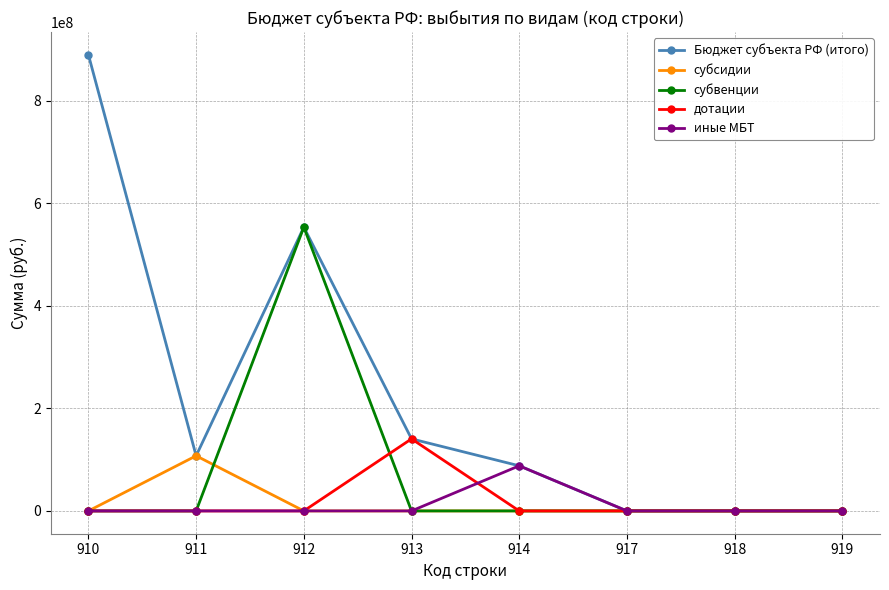

How many data points in субсидии are above 0?

1